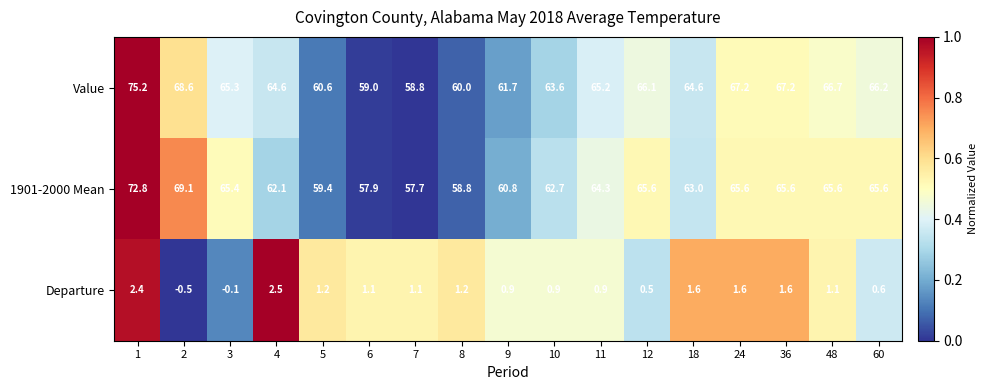

List the series in order of their peak value, highest first.

Value, 1901-2000 Mean, Departure